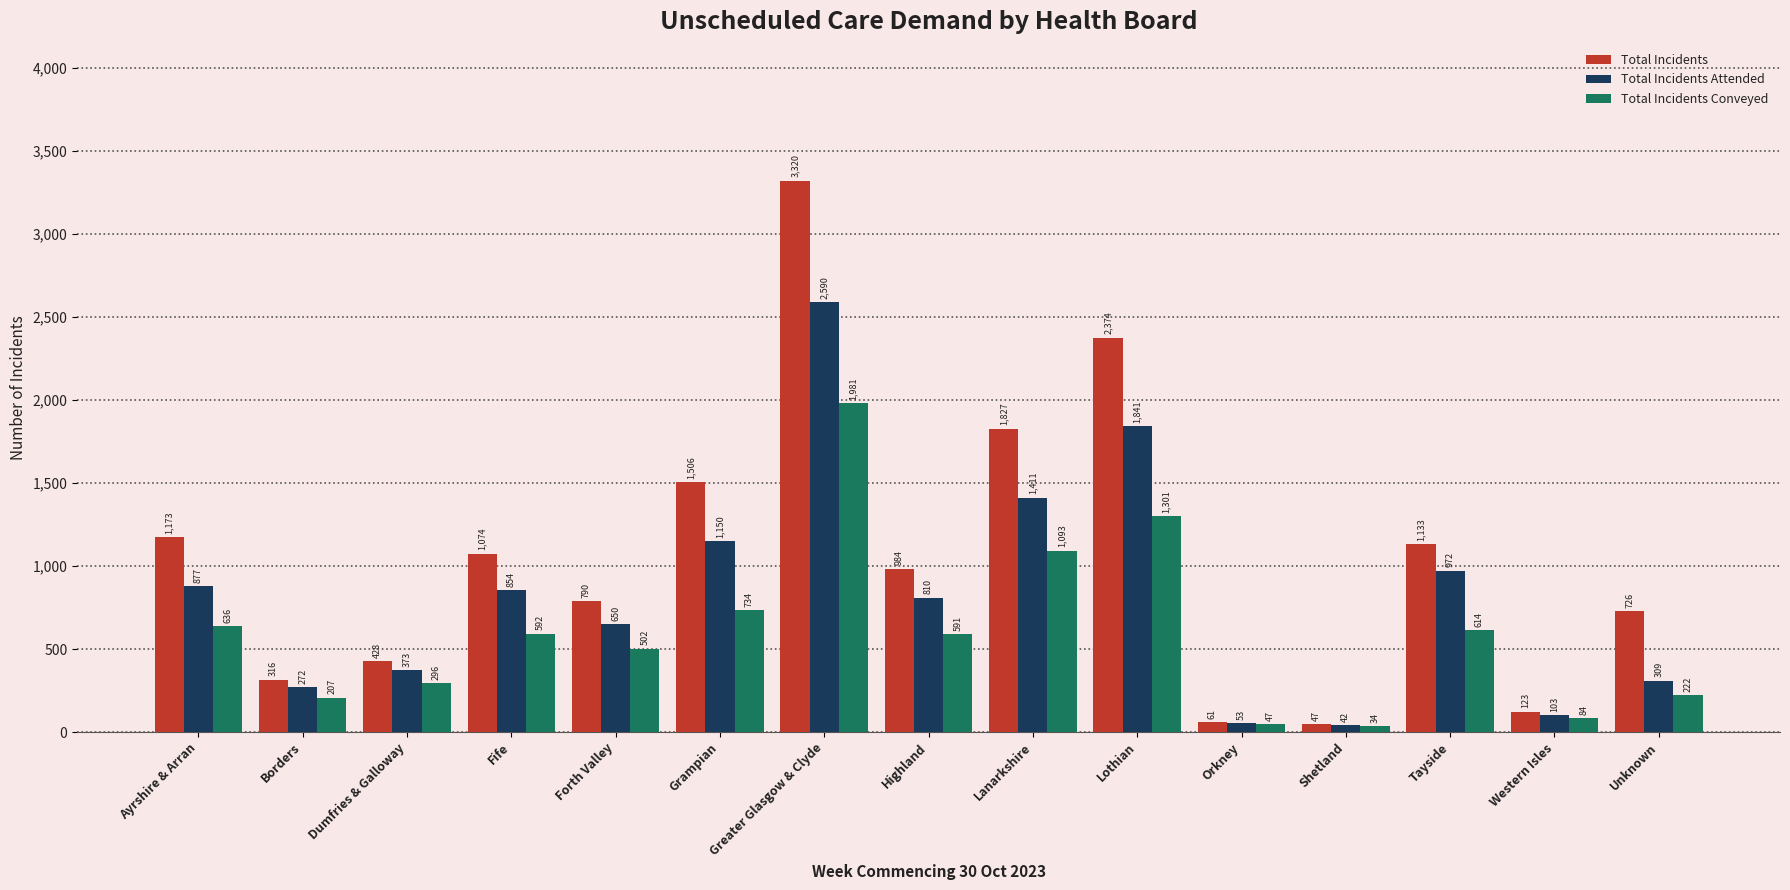

Which category has the highest value across all series?

Greater Glasgow & Clyde